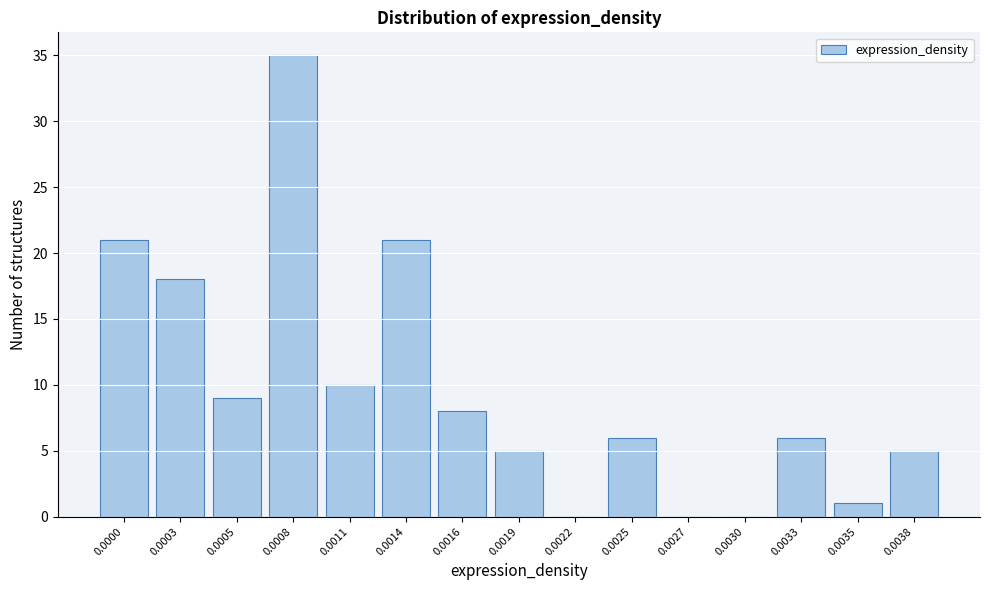

Reading left to right, list all the values displayed in this chart.

0.0000=21	0.0003=18	0.0005=9	0.0008=35	0.0011=10	0.0014=21	0.0016=8	0.0019=5	0.0022=0	0.0025=6	0.0027=0	0.0030=0	0.0033=6	0.0035=1	0.0038=5